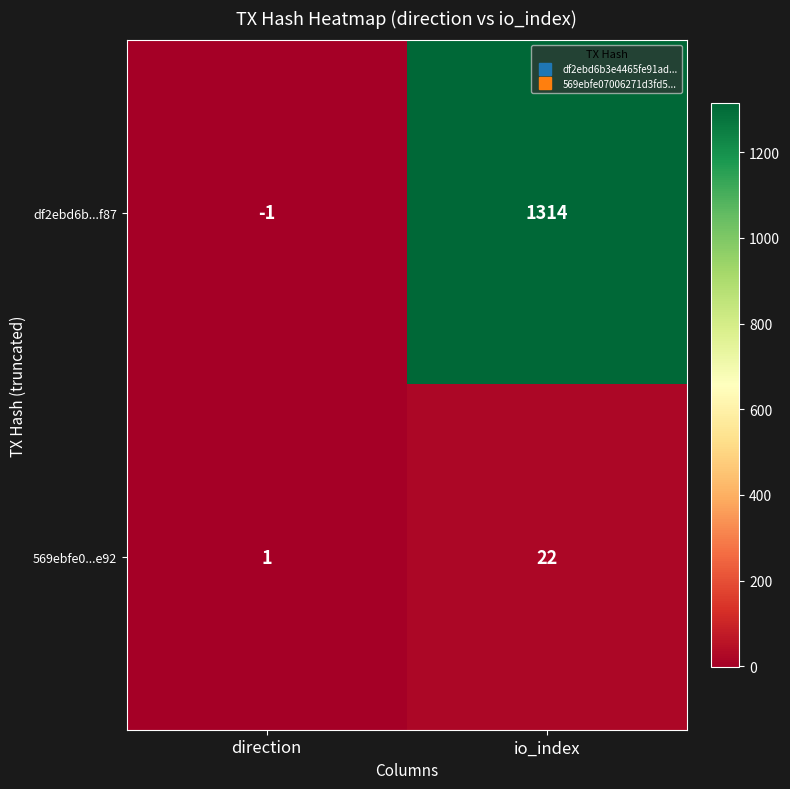

Is it true that df2ebd6b...f87 equals 1979 at io_index?

False